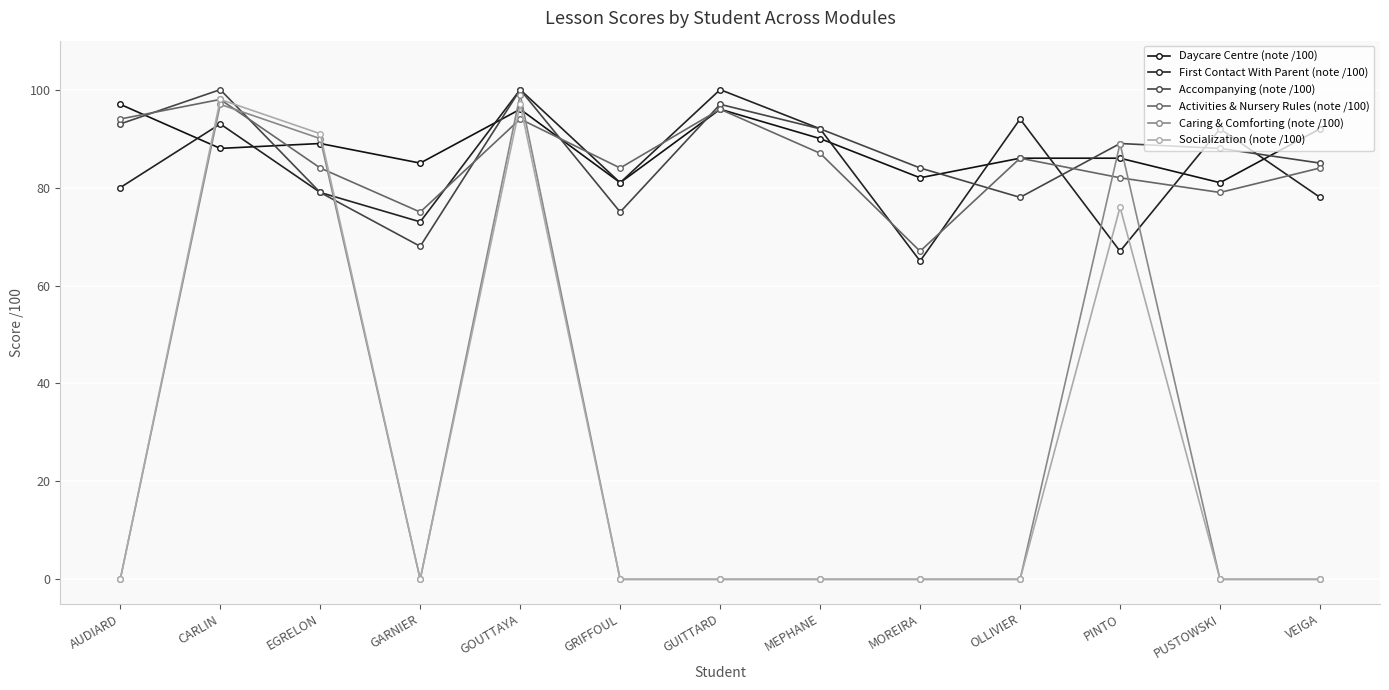

True or false: Accompanying (note /100) has more than 1 interior local peaks.

True